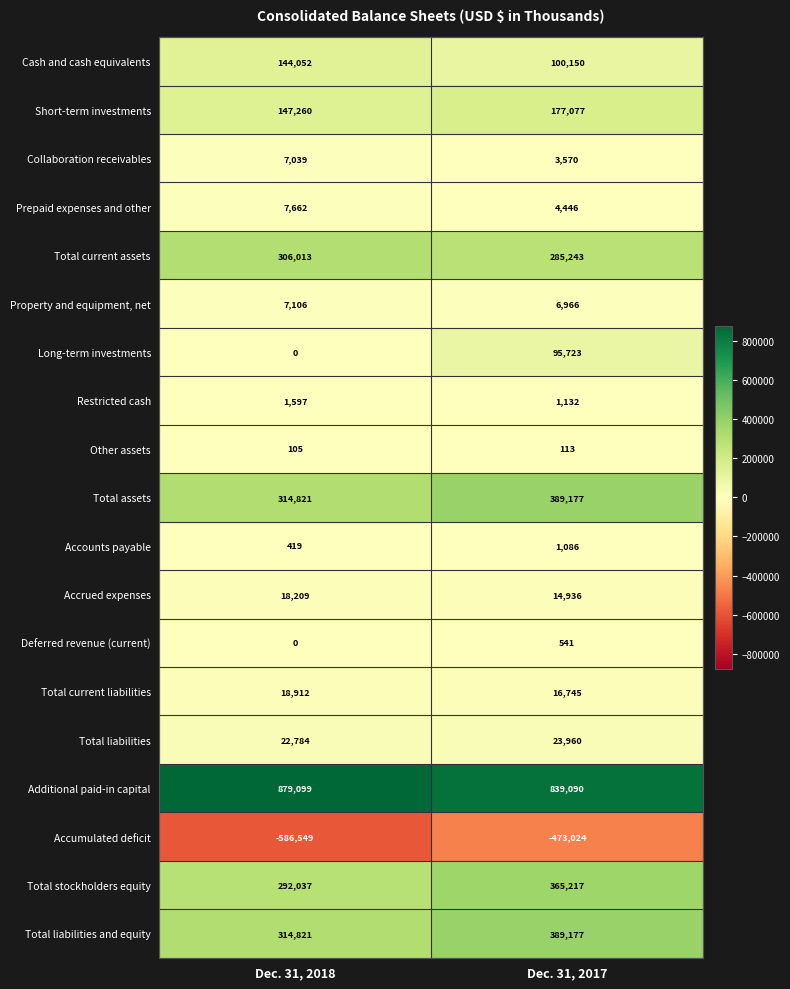

How many series are shown in this chart?

19